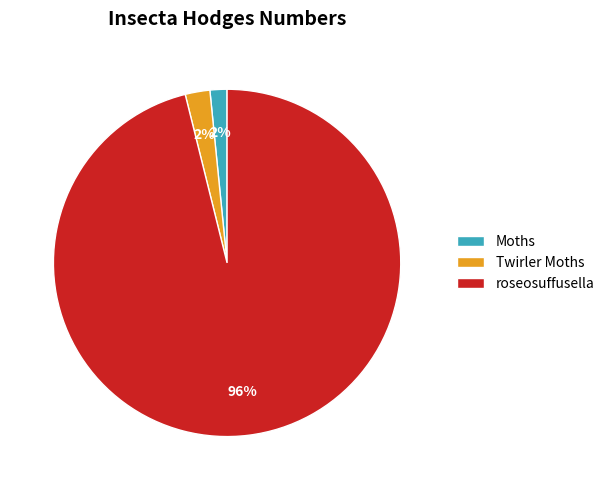

To the nearest percent, what percentage of the pie is roseosuffusella?

96%